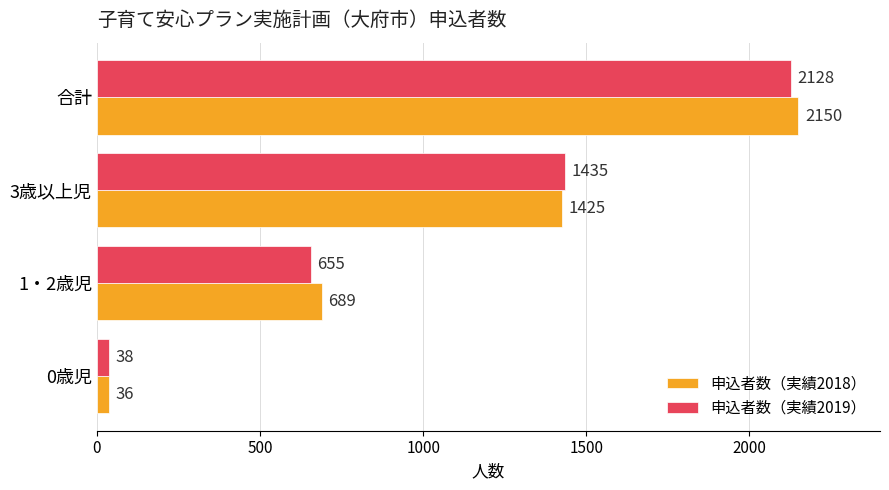

Is it true that 申込者数（実績2019） equals 38 at 0歳児?

True